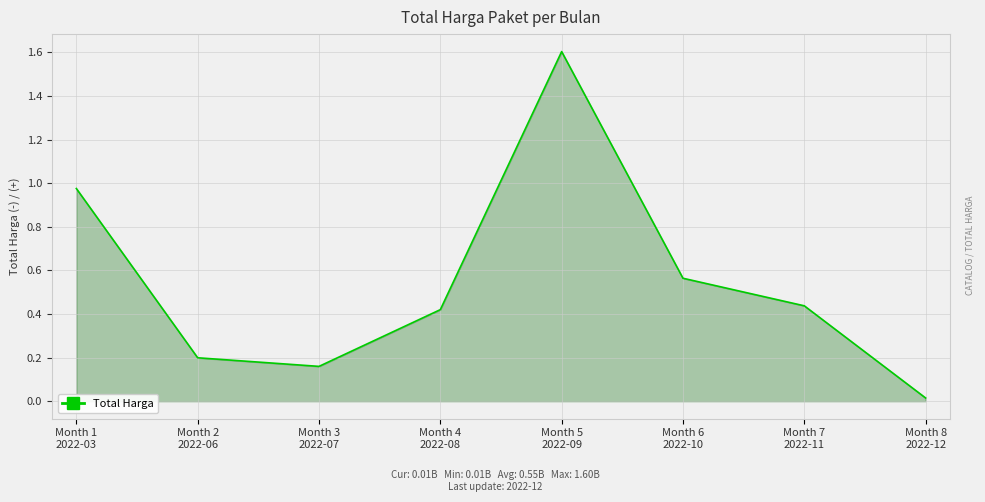

Rank the categories by value from lowest to highest.

Month 8
2022-12, Month 3
2022-07, Month 2
2022-06, Month 4
2022-08, Month 7
2022-11, Month 6
2022-10, Month 1
2022-03, Month 5
2022-09